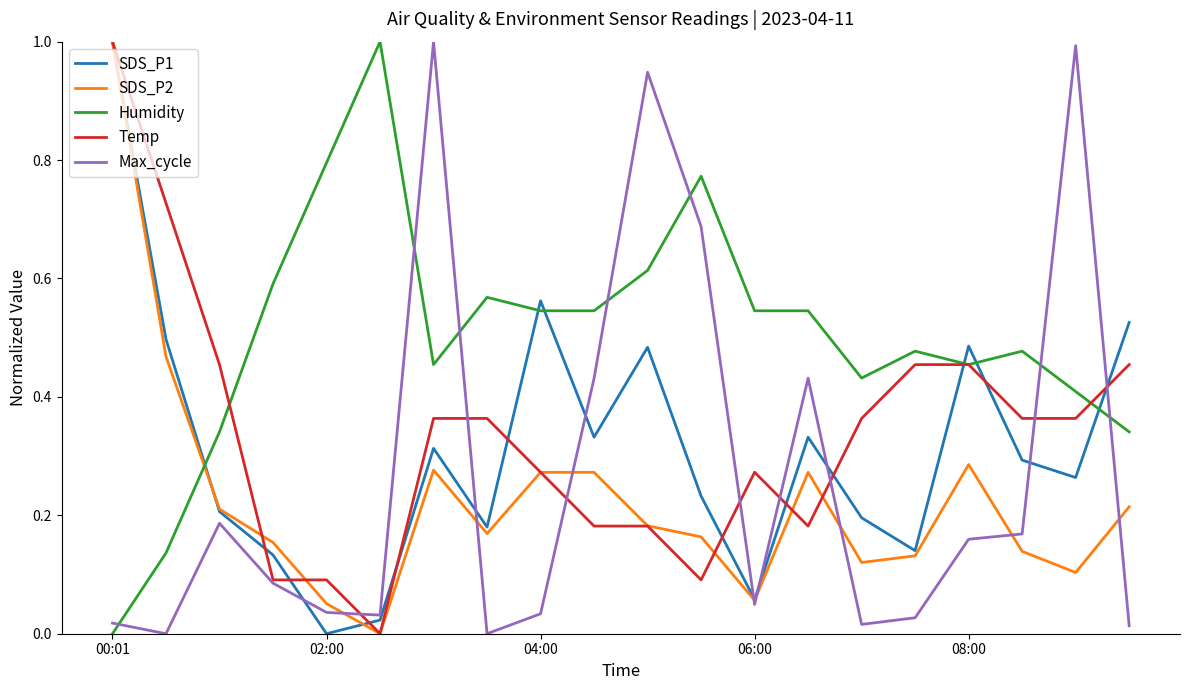

At how many categories does at least one series exceed 0?

20